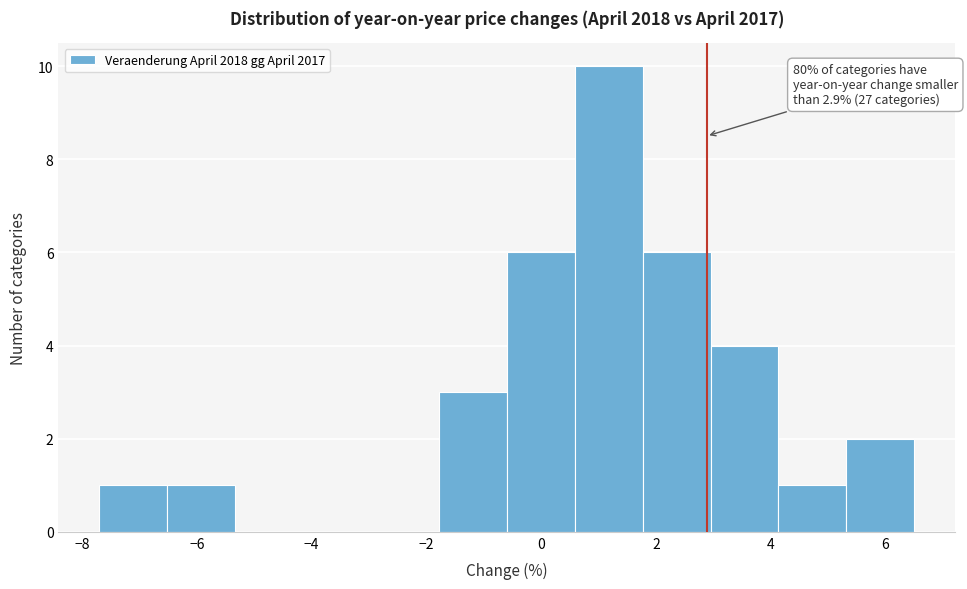

Which range on the x-axis has the tallest bar?

0.6 to 1.8